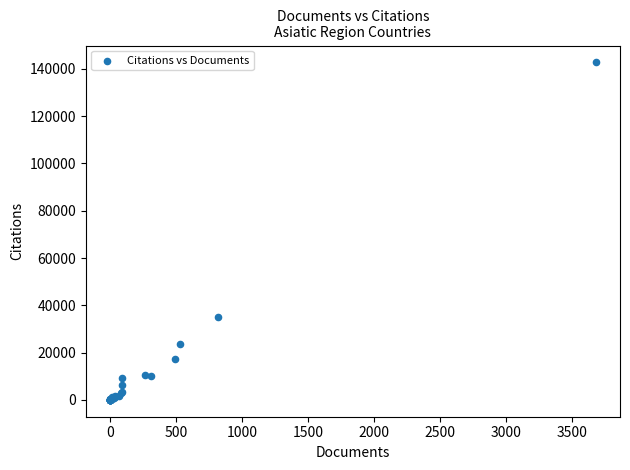

What Y value in the scatter plot is closest to 71384?

34954